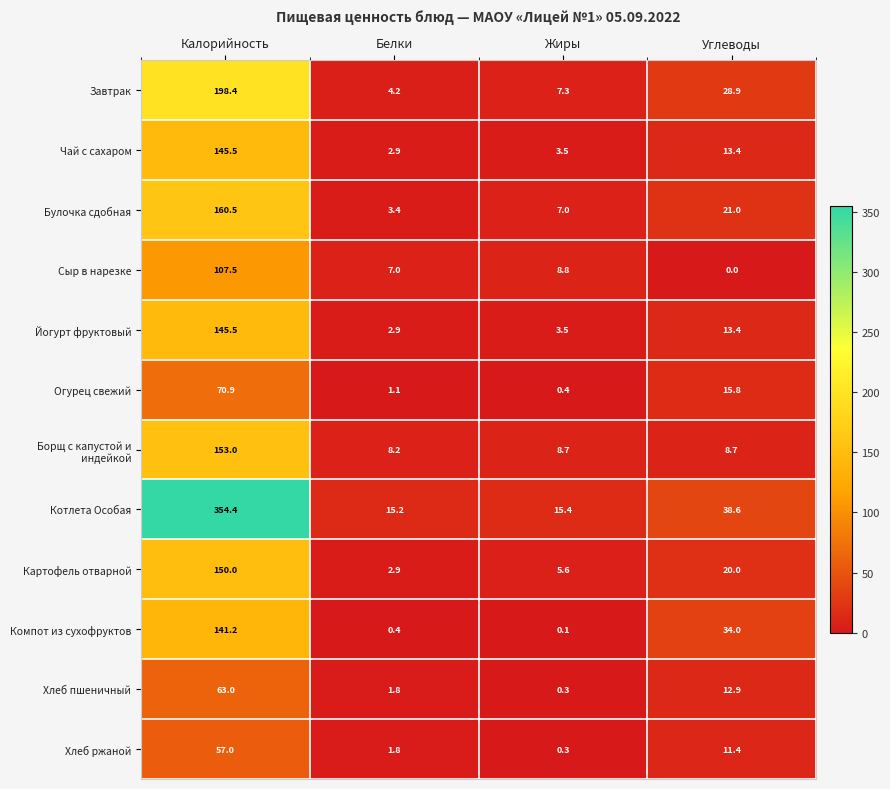

Which series has the widest spread of values?

Котлета Особая